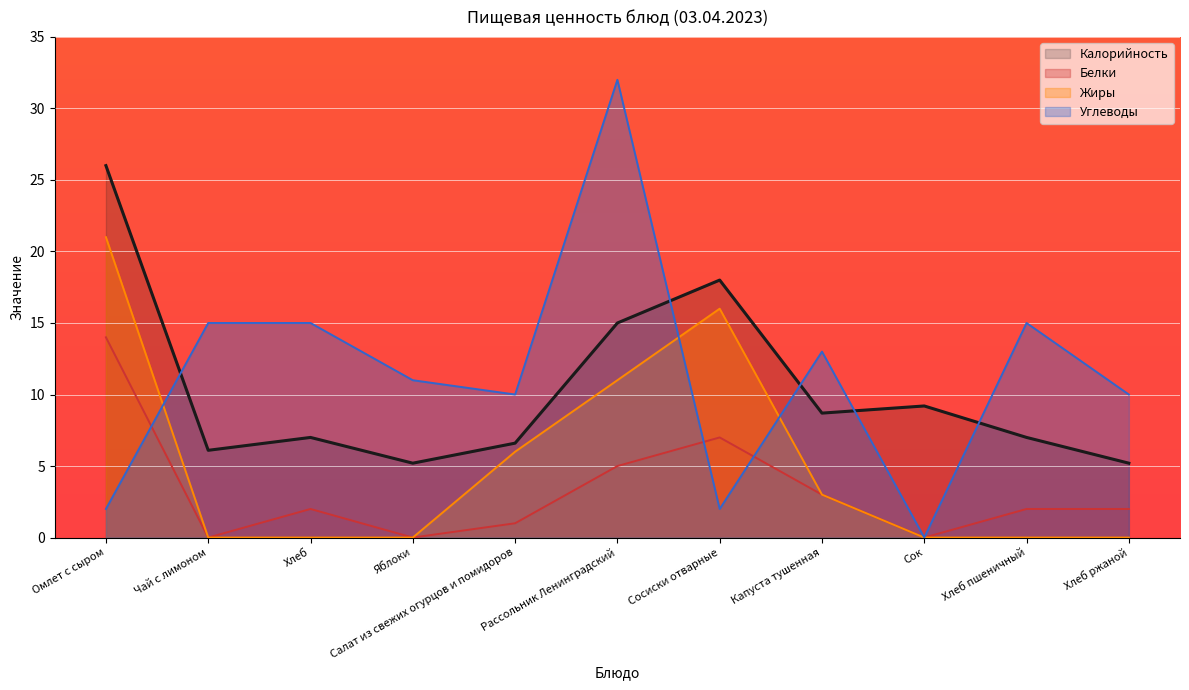

True or false: Белки has a value of 1.0 at Салат из свежих огурцов и помидоров.

True